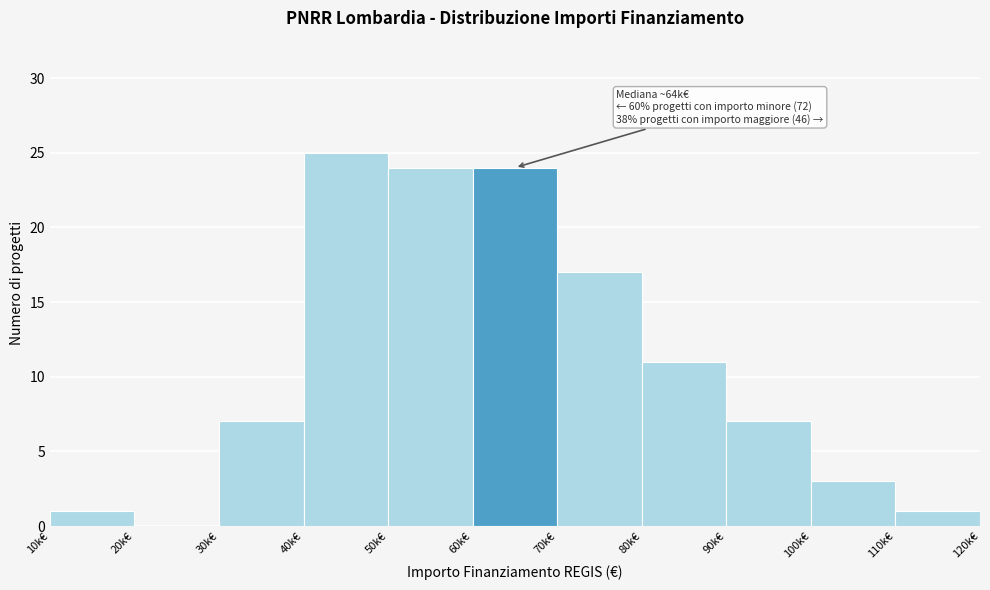

Reading left to right, transcribe all the data shown in this chart.

10k€=1	20k€=0	30k€=7	40k€=25	50k€=24	60k€=24	70k€=17	80k€=11	90k€=7	100k€=3	110k€=1